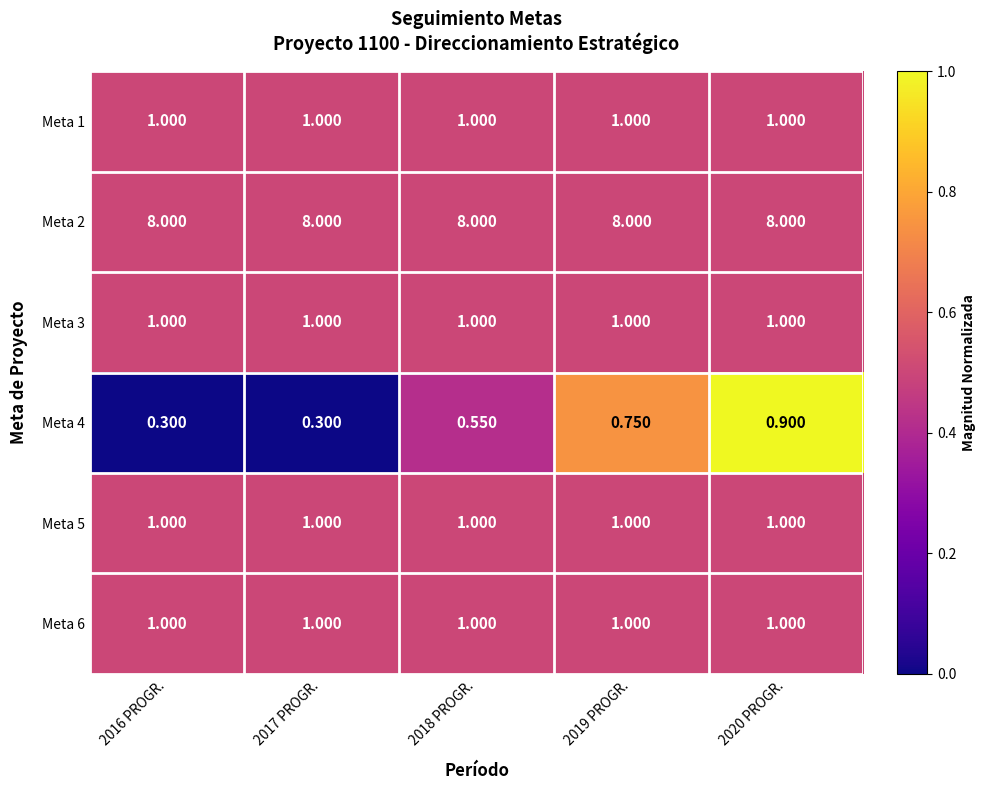

What is the total value across all series at 2016 PROGR.?

12.3